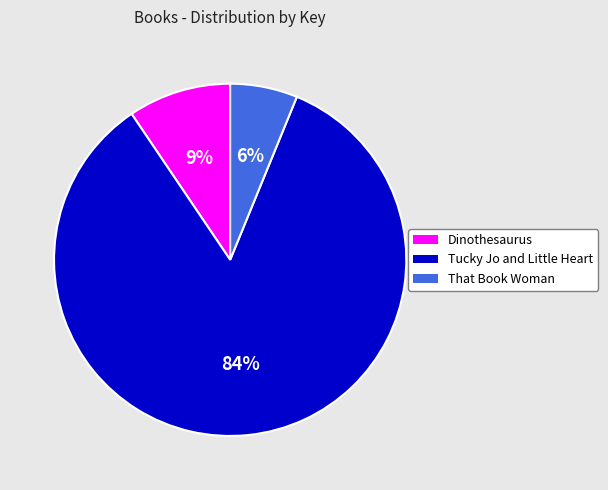

Between That Book Woman and Dinothesaurus, which is larger?

Dinothesaurus